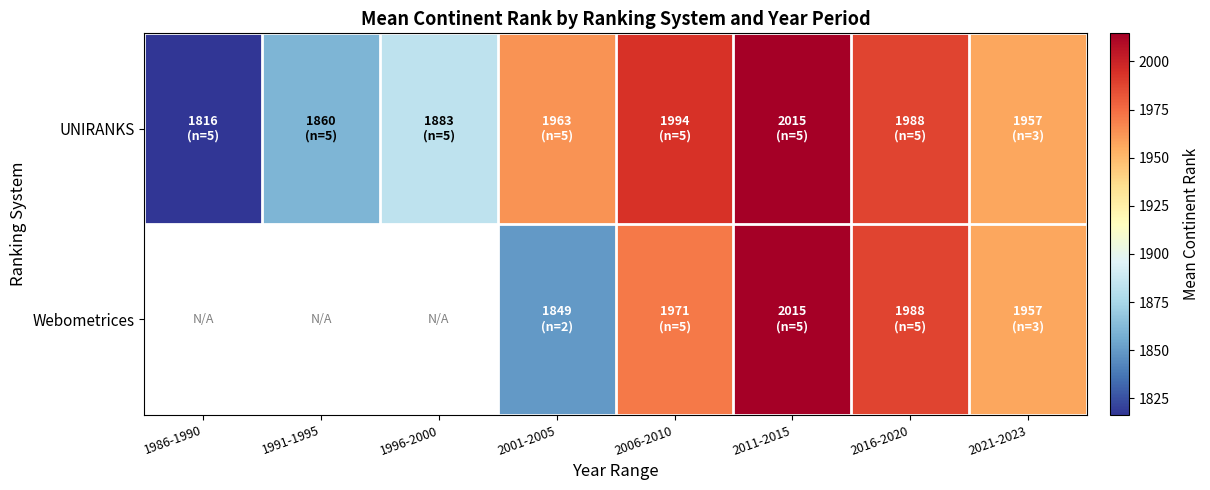

At how many categories does at least one series exceed 1885?

5